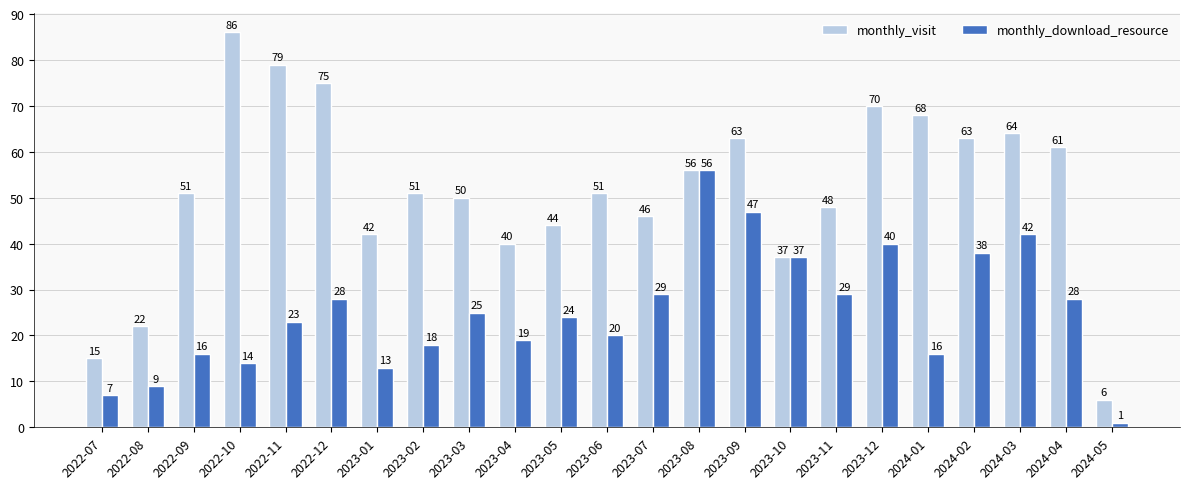

At which label is monthly_visit closest to 46?

2023-07